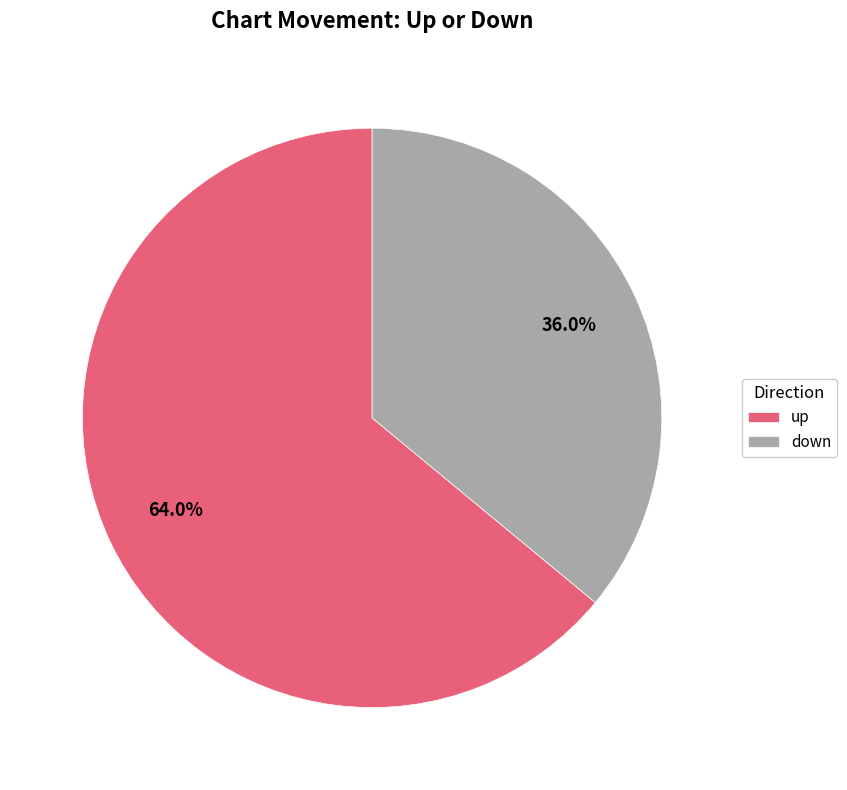

To the nearest percent, what portion does down represent?

36%